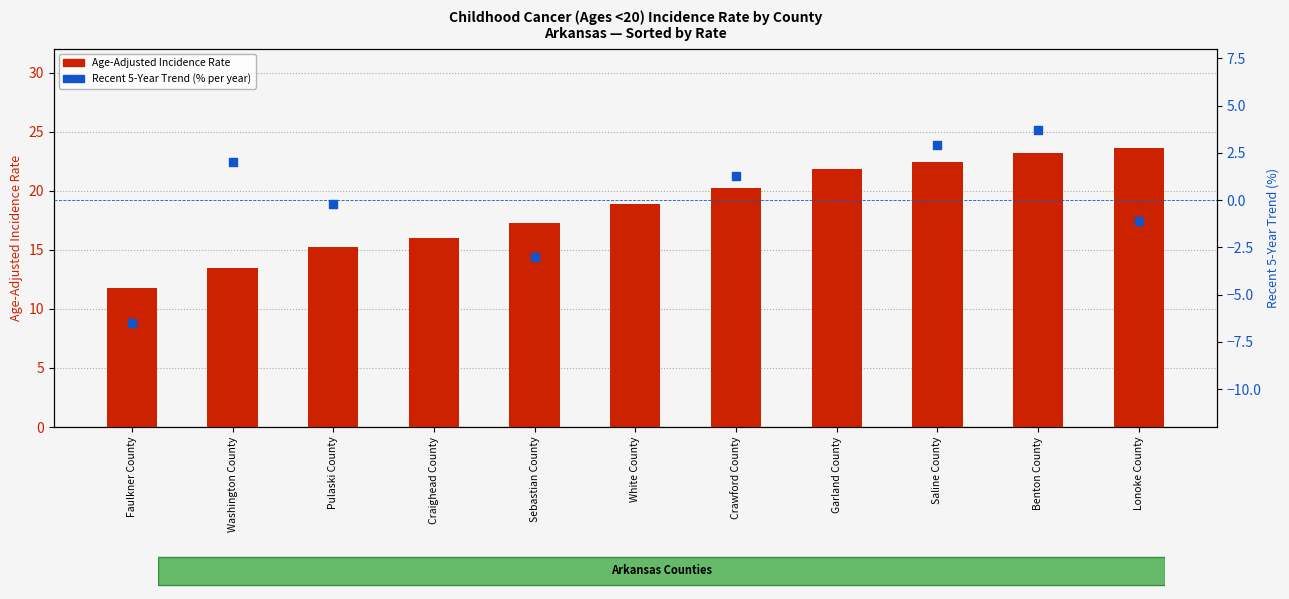

What is the change in value from White County to Benton County?

+4.3